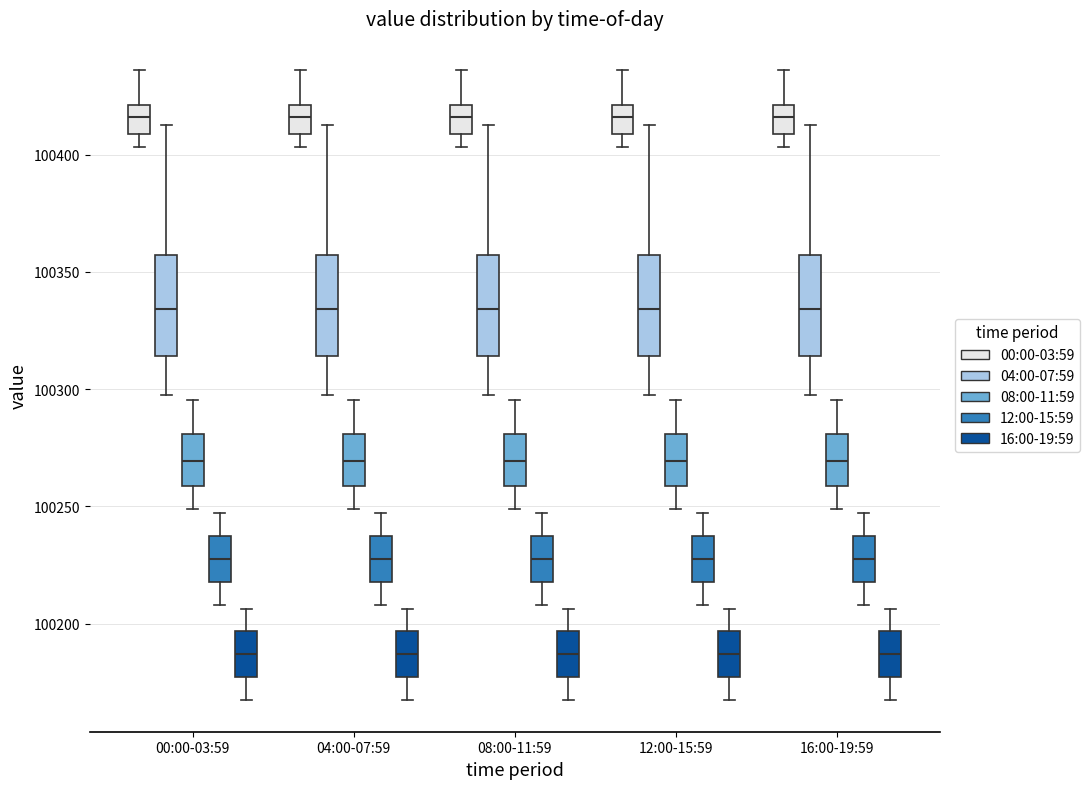

Reading left to right, read every box against the y-axis: the position of its median line, the range the box covers, and the ends of its whiskers. The values are not printed on the chart, so give them approximately, as read against the axis.

00:00-03:59 (00:00-03:59): median 100415, box 100410 to 100420, whiskers 100405 to 100435
00:00-03:59 (04:00-07:59): median 100335, box 100315 to 100355, whiskers 100300 to 100415
00:00-03:59 (08:00-11:59): median 100270, box 100260 to 100280, whiskers 100250 to 100295
00:00-03:59 (12:00-15:59): median 100230, box 100220 to 100235, whiskers 100210 to 100245
00:00-03:59 (16:00-19:59): median 100185, box 100175 to 100195, whiskers 100165 to 100205
04:00-07:59 (00:00-03:59): median 100415, box 100410 to 100420, whiskers 100405 to 100435
04:00-07:59 (04:00-07:59): median 100335, box 100315 to 100355, whiskers 100300 to 100415
04:00-07:59 (08:00-11:59): median 100270, box 100260 to 100280, whiskers 100250 to 100295
04:00-07:59 (12:00-15:59): median 100230, box 100220 to 100235, whiskers 100210 to 100245
04:00-07:59 (16:00-19:59): median 100185, box 100175 to 100195, whiskers 100165 to 100205
08:00-11:59 (00:00-03:59): median 100415, box 100410 to 100420, whiskers 100405 to 100435
08:00-11:59 (04:00-07:59): median 100335, box 100315 to 100355, whiskers 100300 to 100415
08:00-11:59 (08:00-11:59): median 100270, box 100260 to 100280, whiskers 100250 to 100295
08:00-11:59 (12:00-15:59): median 100230, box 100220 to 100235, whiskers 100210 to 100245
08:00-11:59 (16:00-19:59): median 100185, box 100175 to 100195, whiskers 100165 to 100205
12:00-15:59 (00:00-03:59): median 100415, box 100410 to 100420, whiskers 100405 to 100435
12:00-15:59 (04:00-07:59): median 100335, box 100315 to 100355, whiskers 100300 to 100415
12:00-15:59 (08:00-11:59): median 100270, box 100260 to 100280, whiskers 100250 to 100295
12:00-15:59 (12:00-15:59): median 100230, box 100220 to 100235, whiskers 100210 to 100245
12:00-15:59 (16:00-19:59): median 100185, box 100175 to 100195, whiskers 100165 to 100205
16:00-19:59 (00:00-03:59): median 100415, box 100410 to 100420, whiskers 100405 to 100435
16:00-19:59 (04:00-07:59): median 100335, box 100315 to 100355, whiskers 100300 to 100415
16:00-19:59 (08:00-11:59): median 100270, box 100260 to 100280, whiskers 100250 to 100295
16:00-19:59 (12:00-15:59): median 100230, box 100220 to 100235, whiskers 100210 to 100245
16:00-19:59 (16:00-19:59): median 100185, box 100175 to 100195, whiskers 100165 to 100205